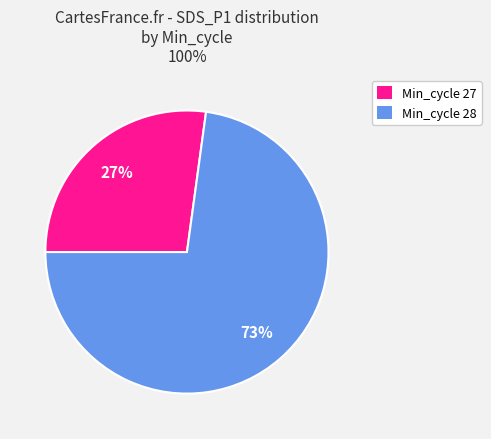

Does any single category account for the majority?

Yes